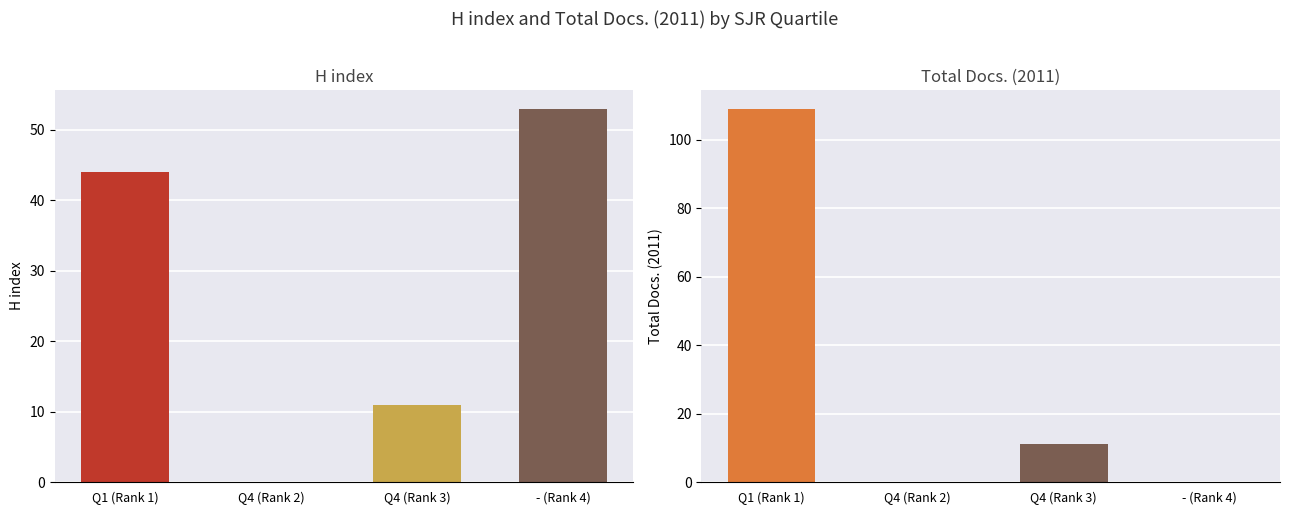

List the series in order of their overall mean, lowest first.

H index, Total Docs. (2011)